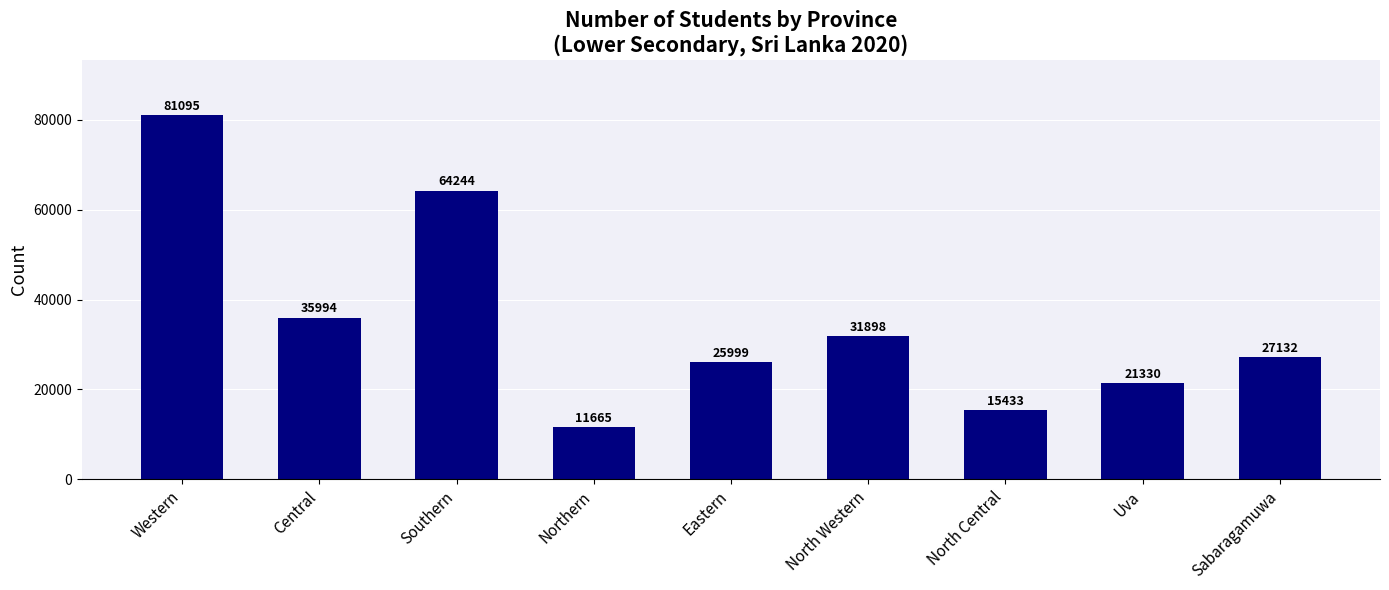

What is the greatest value displayed?

81095